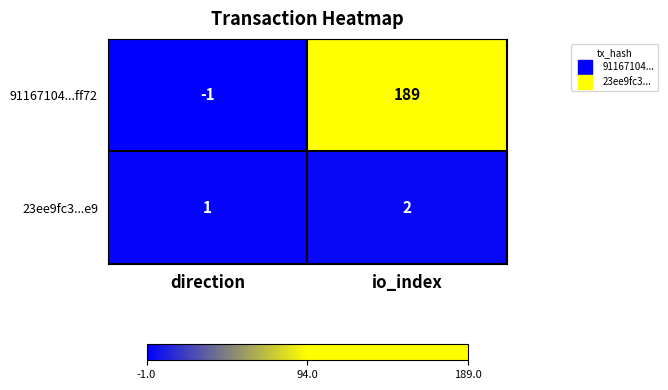

Which series has the widest spread of values?

91167104...ff72